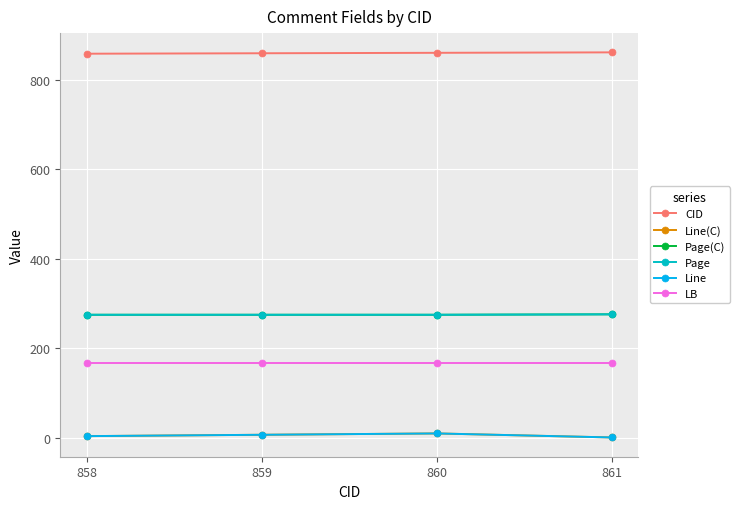

What is the approximate value of Line at 861?

1